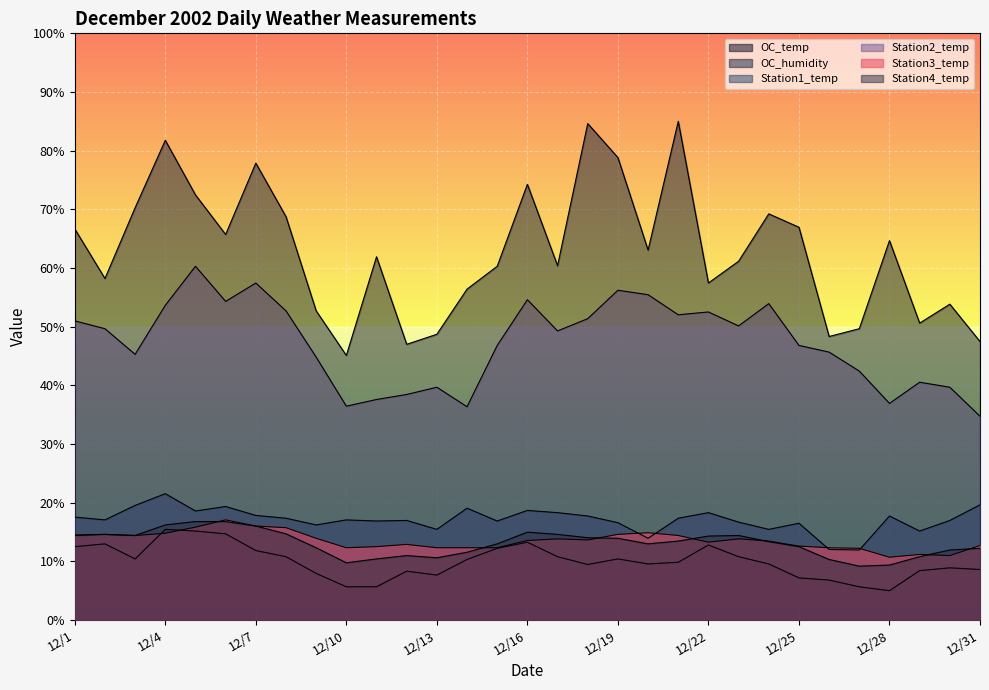

The OC_humidity series shows 26.8 at 12/16. True or false?

False